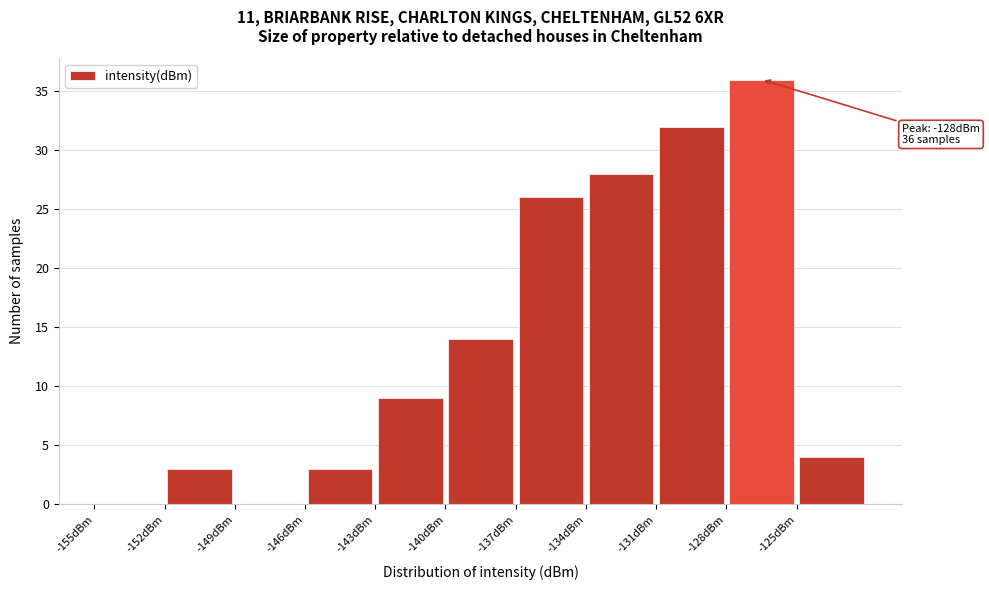

Over which range of the x-axis is the bar tallest?

-128 to -125